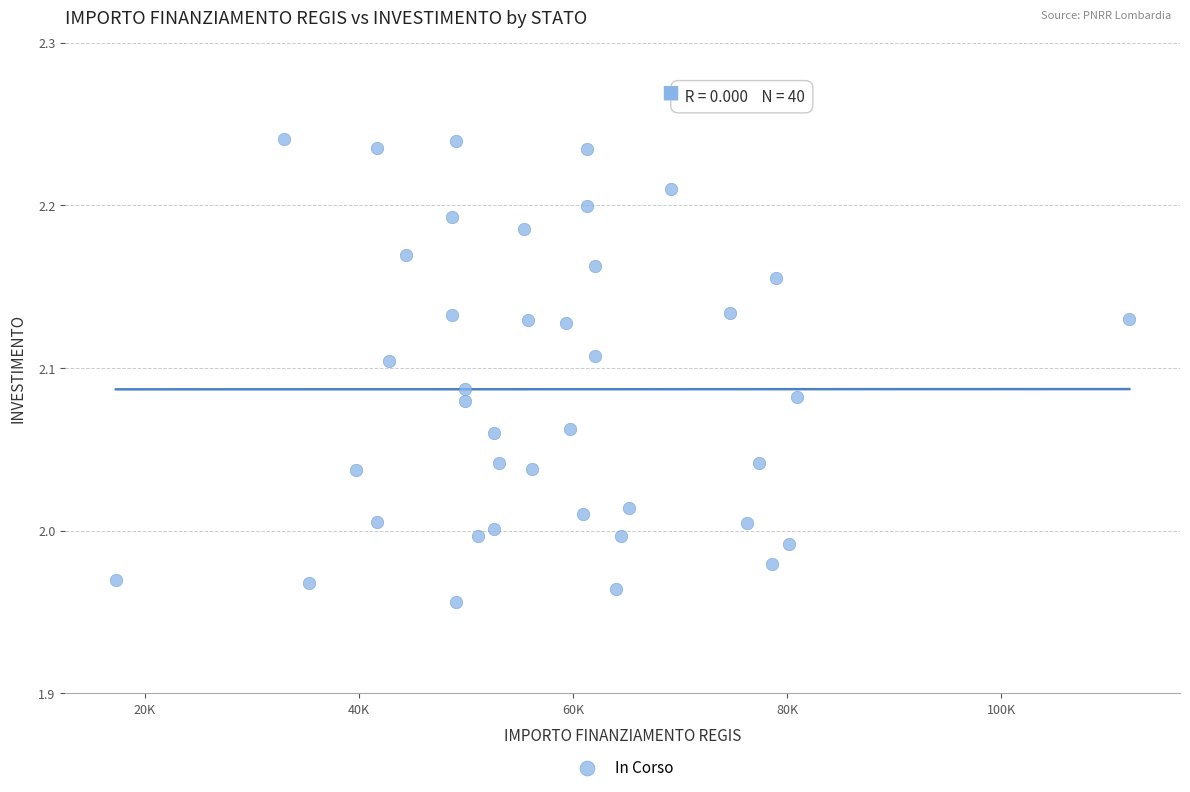

What is the range of Y values (max minus min)?

0.3